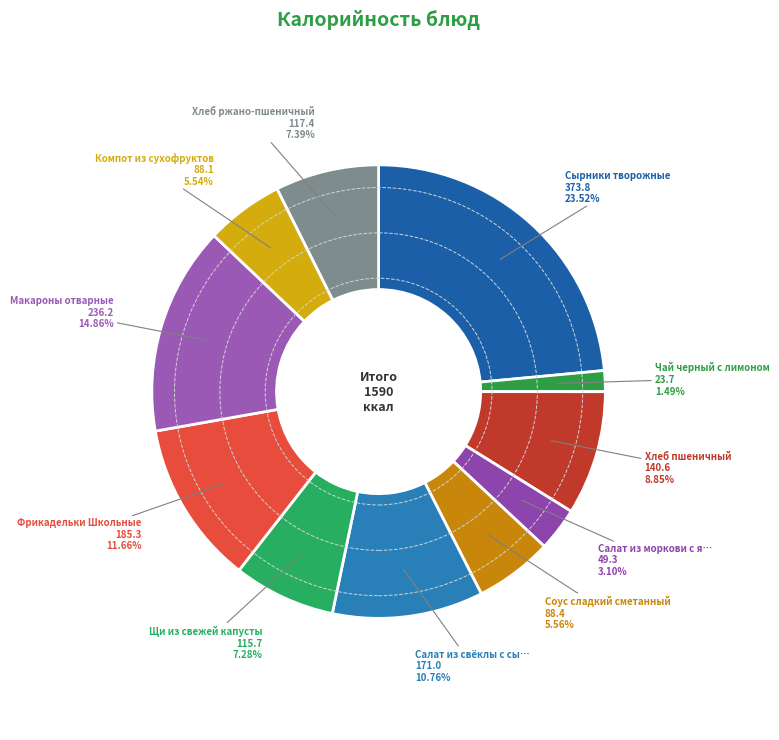

To the nearest percent, what is the average slice percentage?

9%